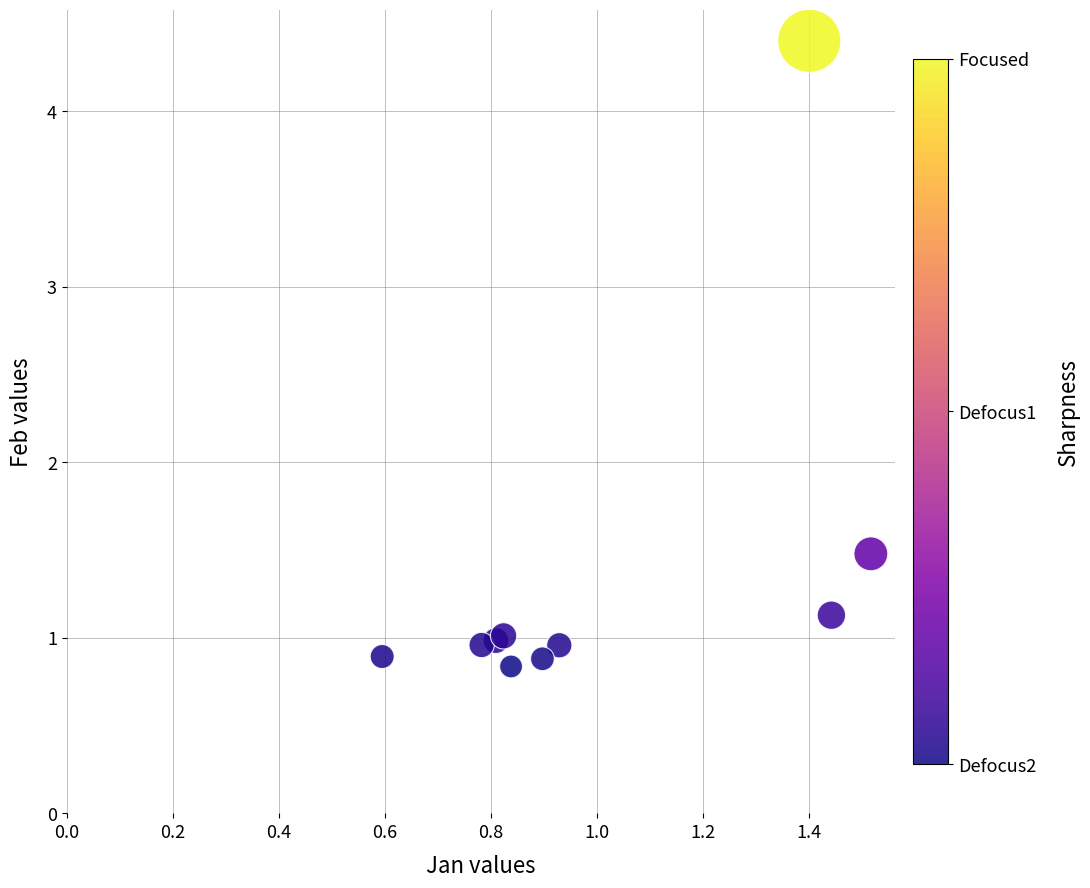

What Y value in the scatter plot is closest to 2?

1.5